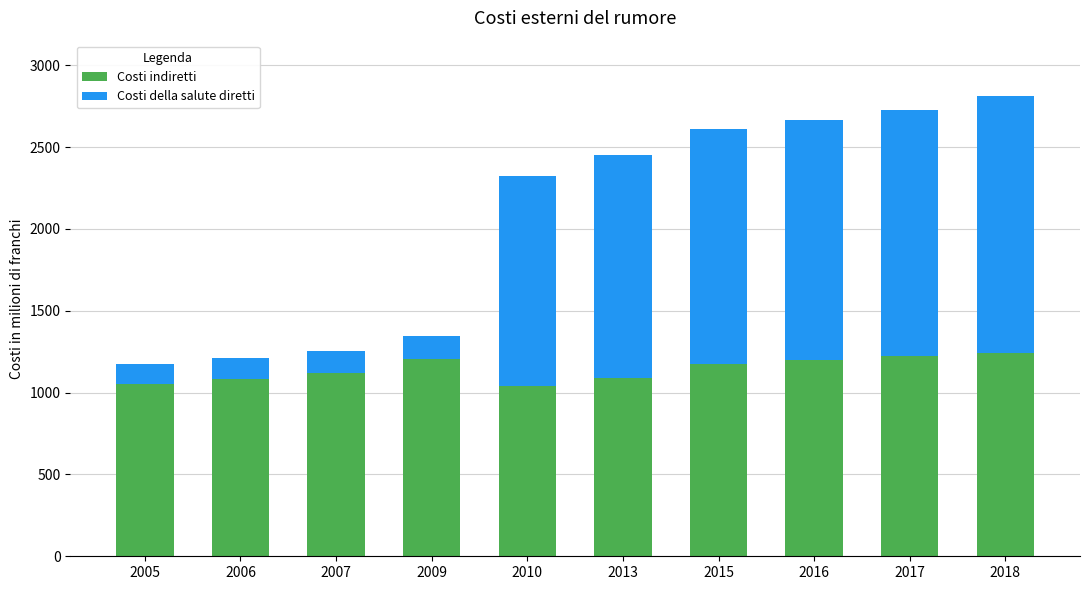

What is the difference between the maximum and minimum values in the Costi indiretti series?

206